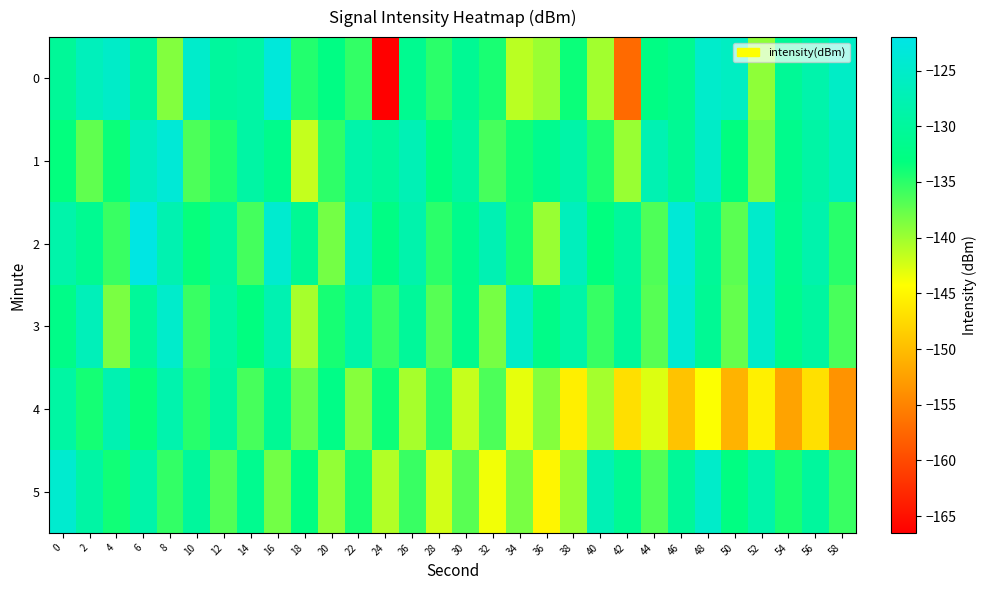

At which category is the sum across all series the highest?

6